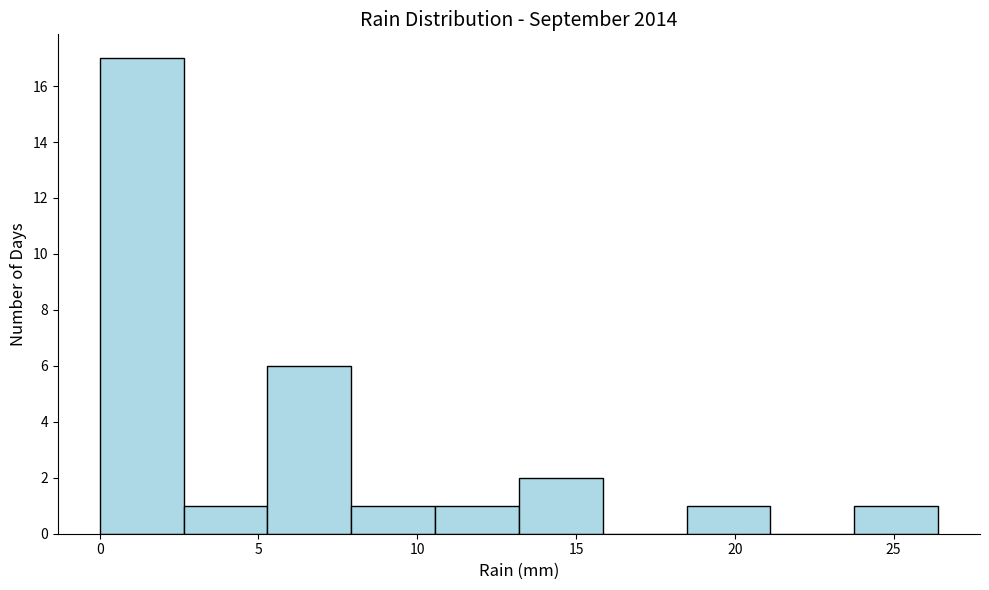

Which range on the x-axis has the tallest bar?

0.0 to 2.5